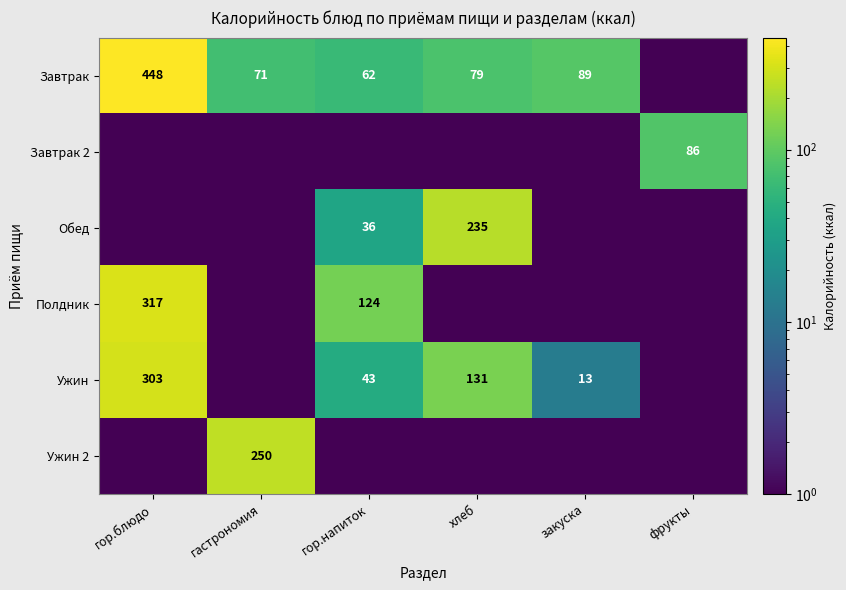

True or false: Завтрак has a value of 106.3 at гастрономия.

False